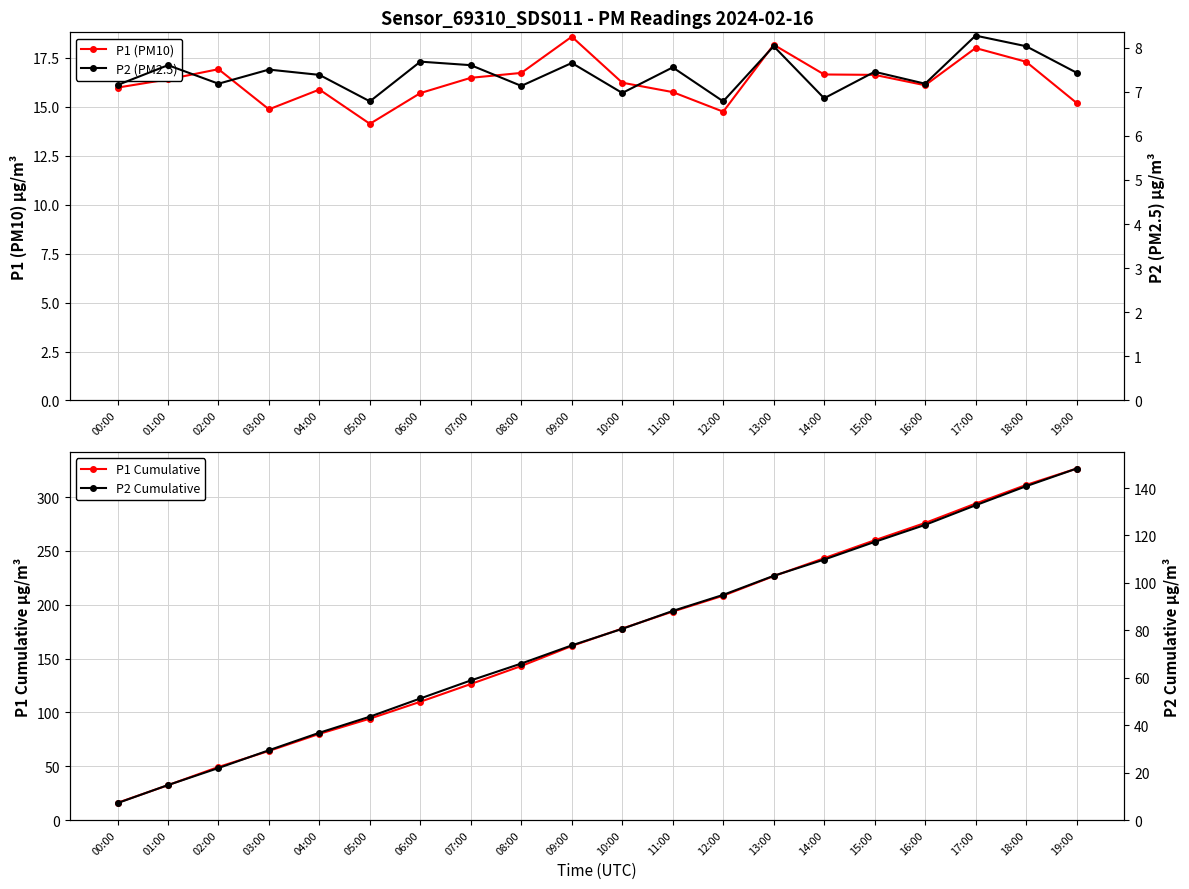

At which label is P1 Cumulative closest to 171?

10:00